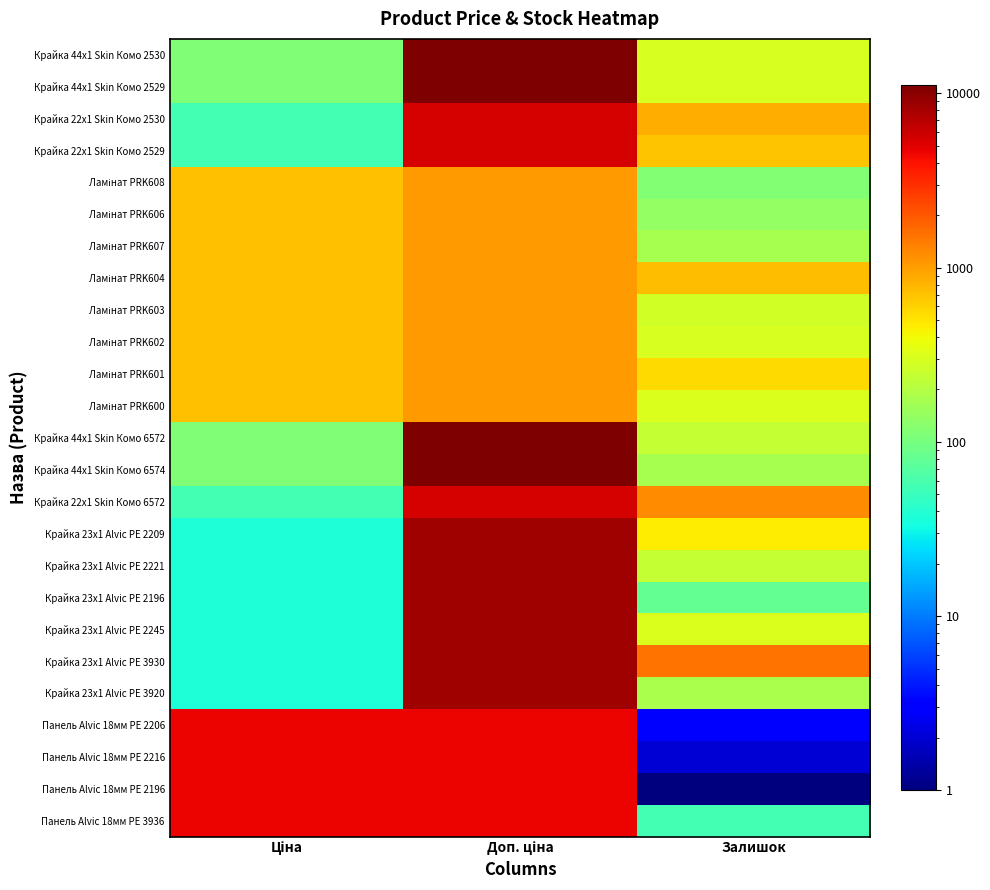

At which category is the sum across all series the highest?

Доп. ціна